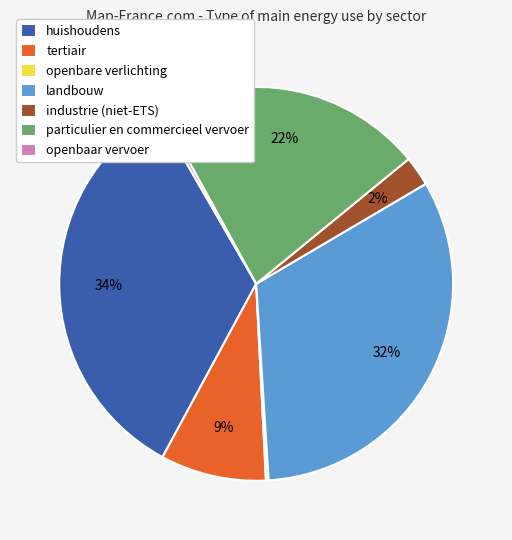

What is the largest slice in the pie chart?

huishoudens